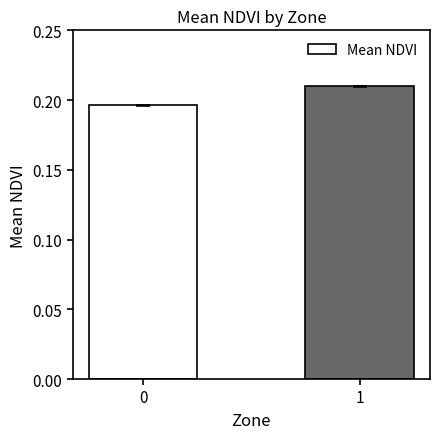

Is it true that the value at 1 is 0.1?

False